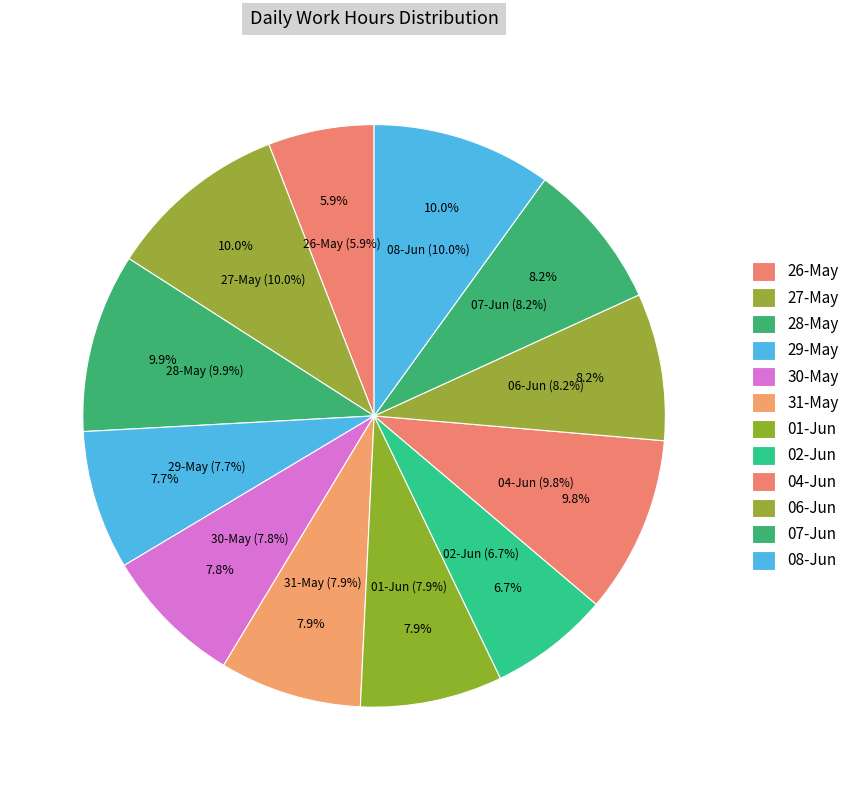

How much of the chart is everything except 07-Jun?

91.8%